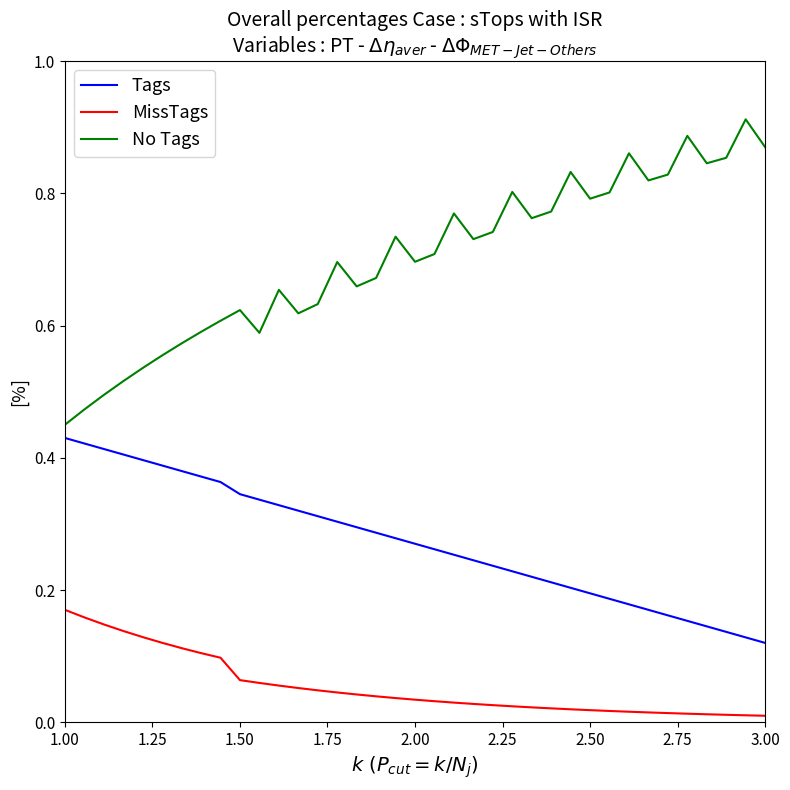

Rank the series by their maximum value, from lowest to highest.

MissTags, Tags, No Tags